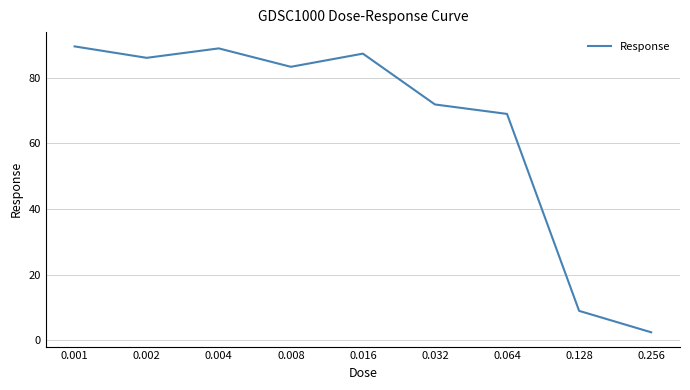

True or false: the data shows 135.1 at 0.002.

False